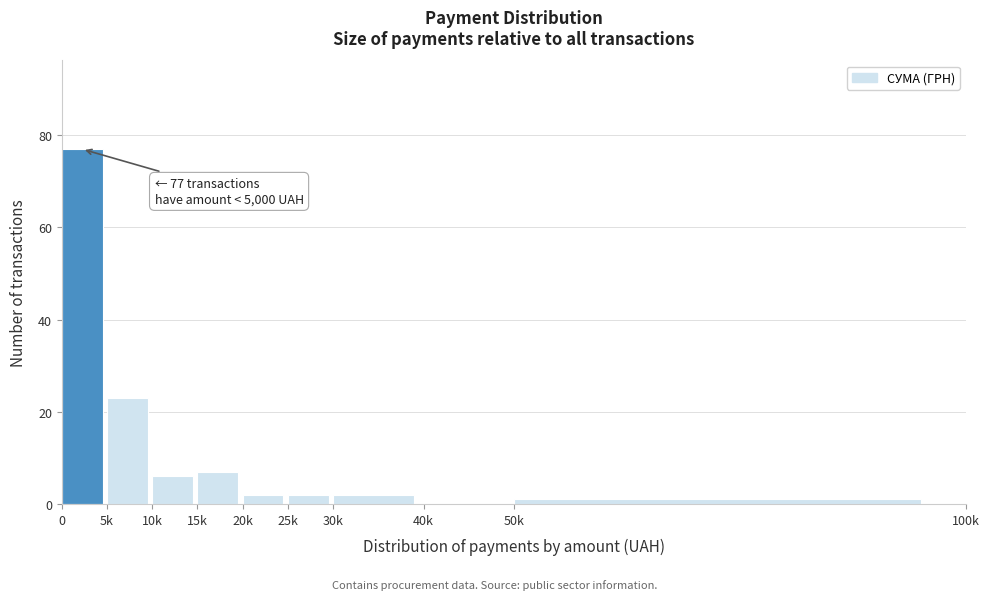

Reading right to left, transcribe all the data shown in this chart.

50k=1	40k=0	30k=2	25k=2	20k=2	15k=7	10k=6	5k=23	0=77